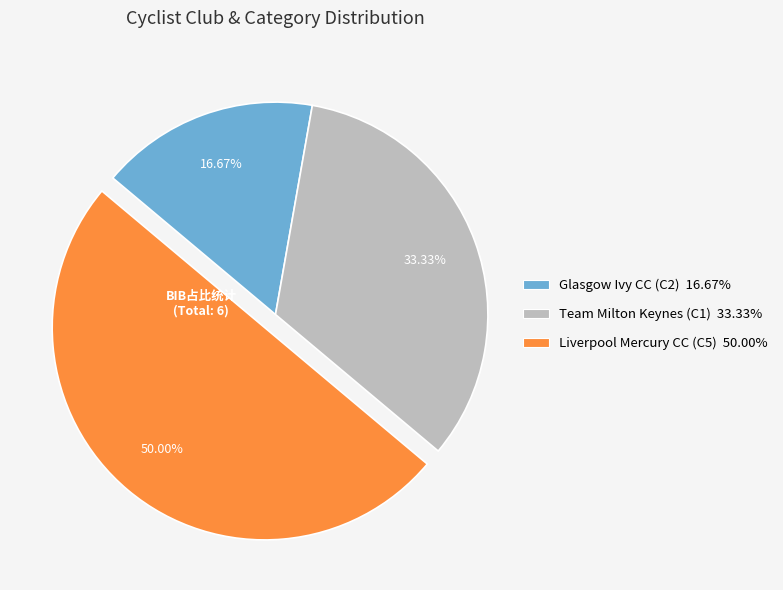

What portion of the pie excludes Team Milton Keynes (C1)?

66.7%